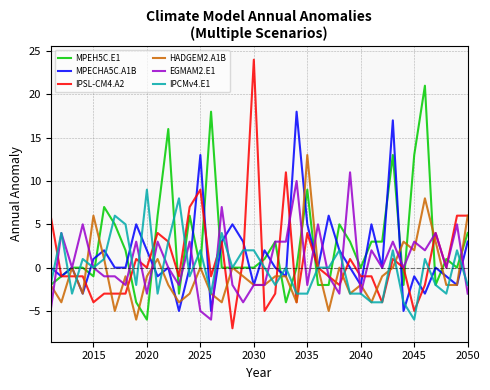

Which series has the largest range (max minus min)?

IPSL-CM4.A2